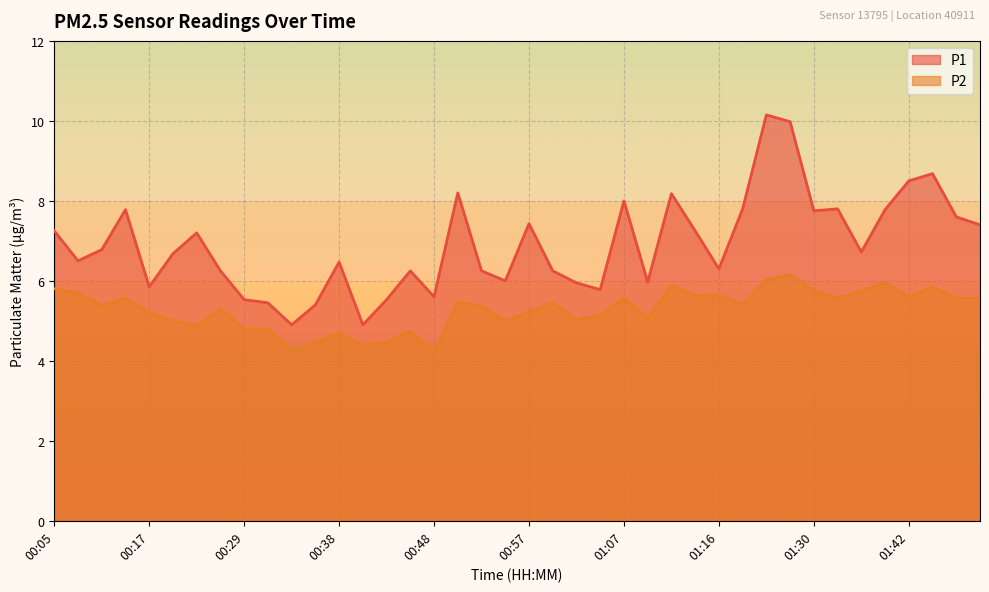

What are all the series names shown in the legend?

P1, P2